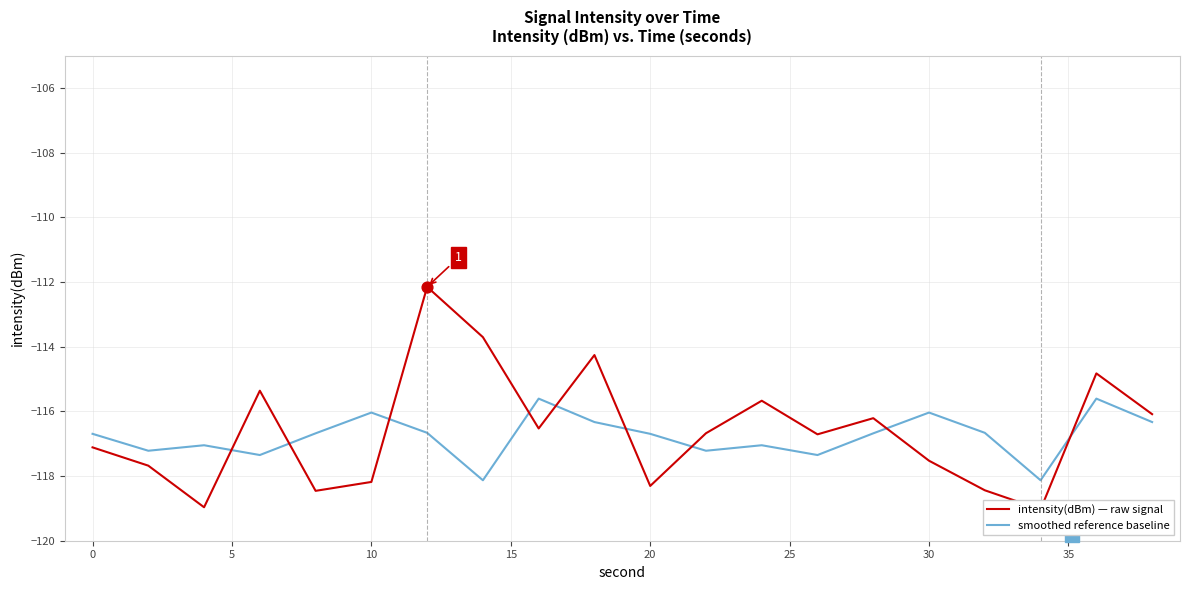

At how many categories does at least one series exceed -114?

2